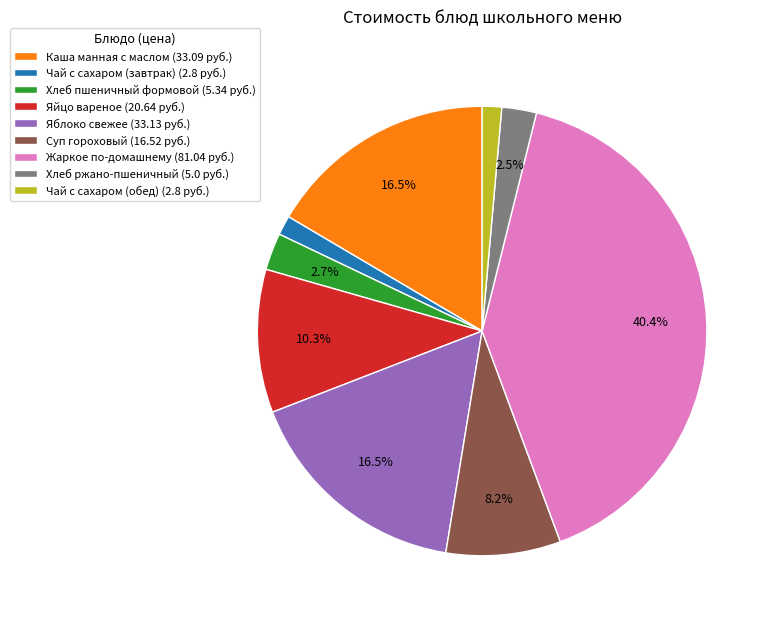

Between Чай с сахаром (обед) and Яйцо вареное, which is larger?

Яйцо вареное